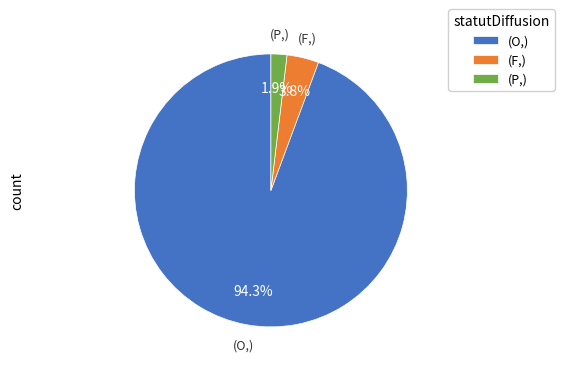

What is the largest slice in the pie chart?

(O,)